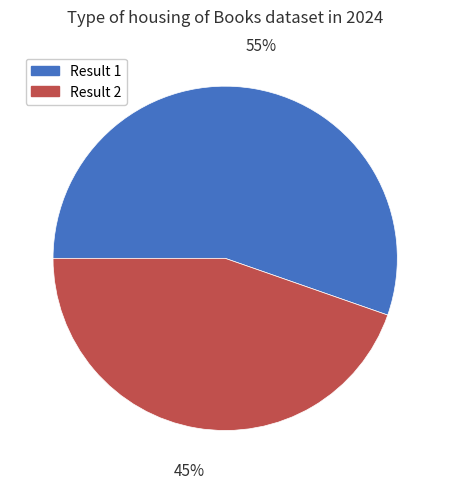

To the nearest percent, what is the average slice percentage?

50%